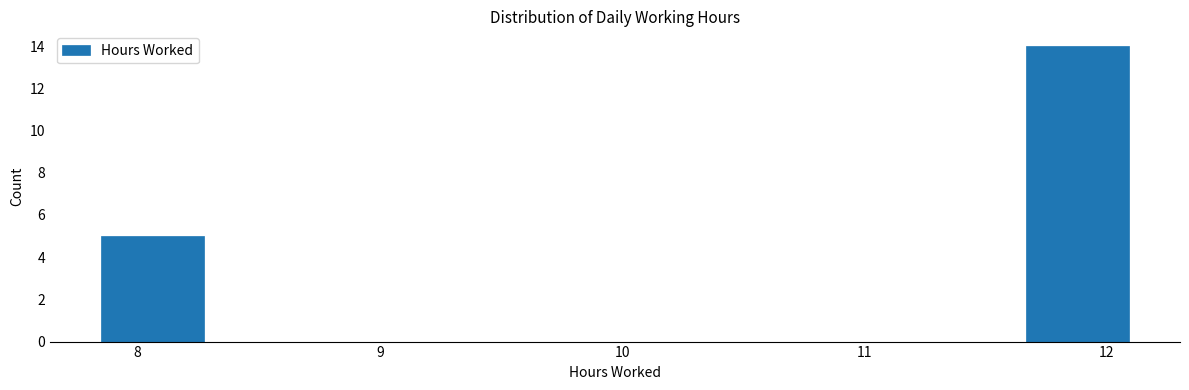

Reading left to right, transcribe this chart: for each bar, give the range it covers on the x-axis and its height. Neither the bar edges nor the heights are printed on the chart, so give them approximately, as read against the axes.

7.9 to 8.3: 5
8.3 to 8.7: 0
8.7 to 9.1: 0
9.1 to 9.5: 0
9.5 to 10.0: 0
10.0 to 10.4: 0
10.4 to 10.8: 0
10.8 to 11.2: 0
11.2 to 11.7: 0
11.7 to 12.1: 14